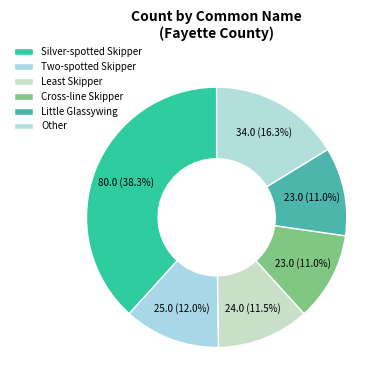

How many segments does this pie chart have?

6